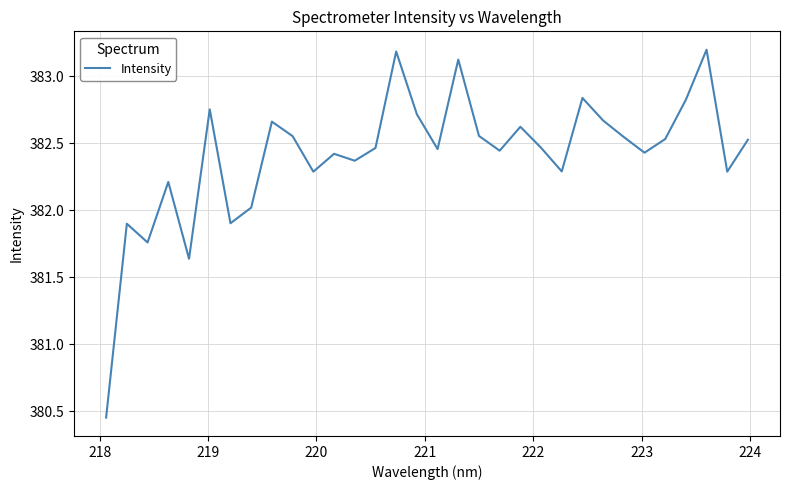

What is the difference between the maximum and minimum values?

2.7